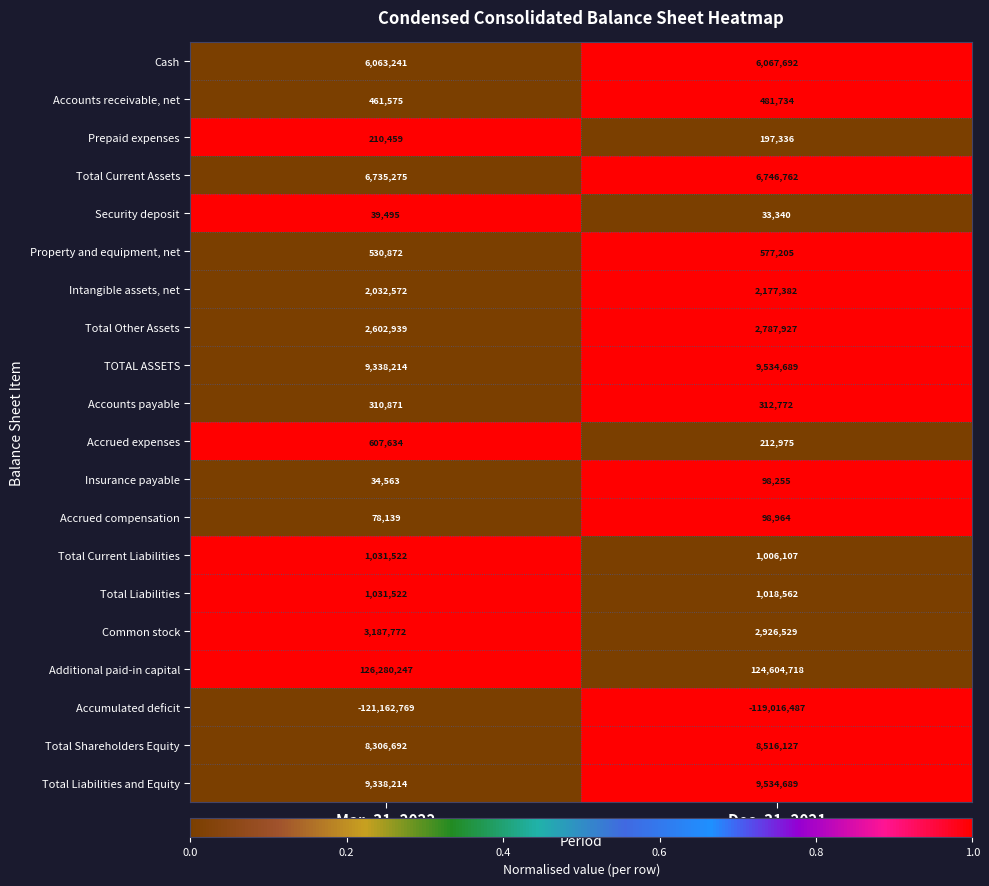

What is the difference between the maximum and minimum values in the Total Liabilities and Equity series?

196475